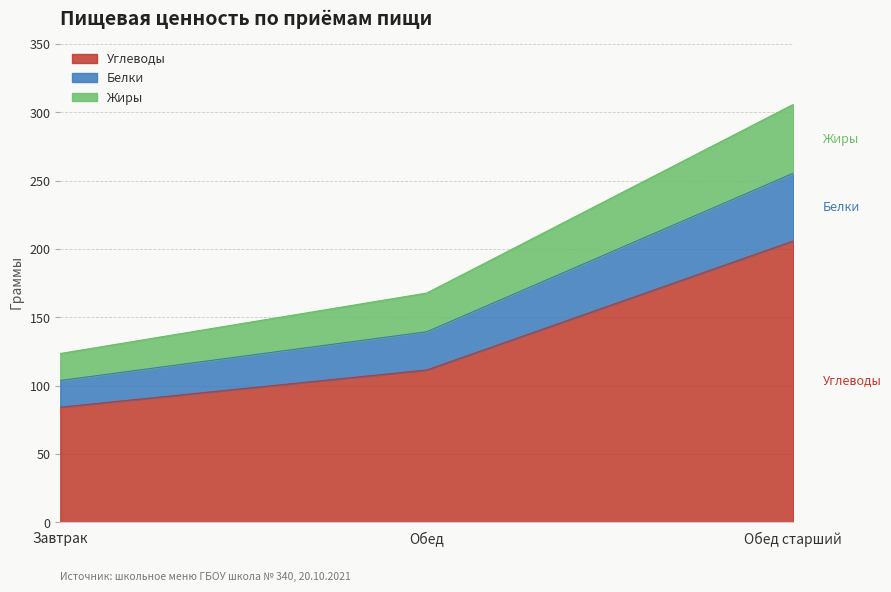

The Углеводы series shows 205.9 at Обед старший. True or false?

True